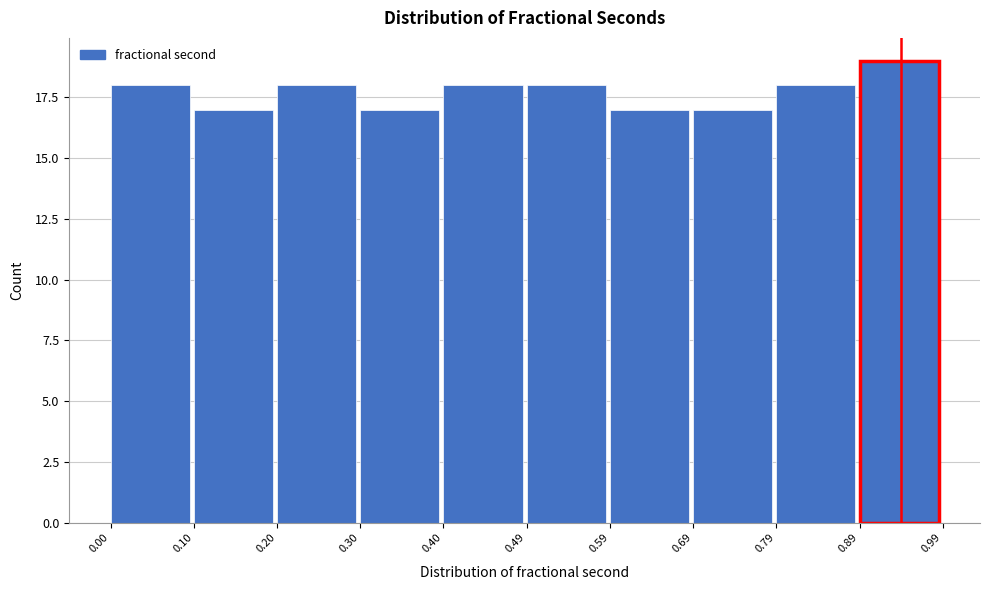

What is the height of the bar covering 0.69 to 0.79 on the x-axis? The values are not printed on the chart, so give them approximately, as read against the axis.

17